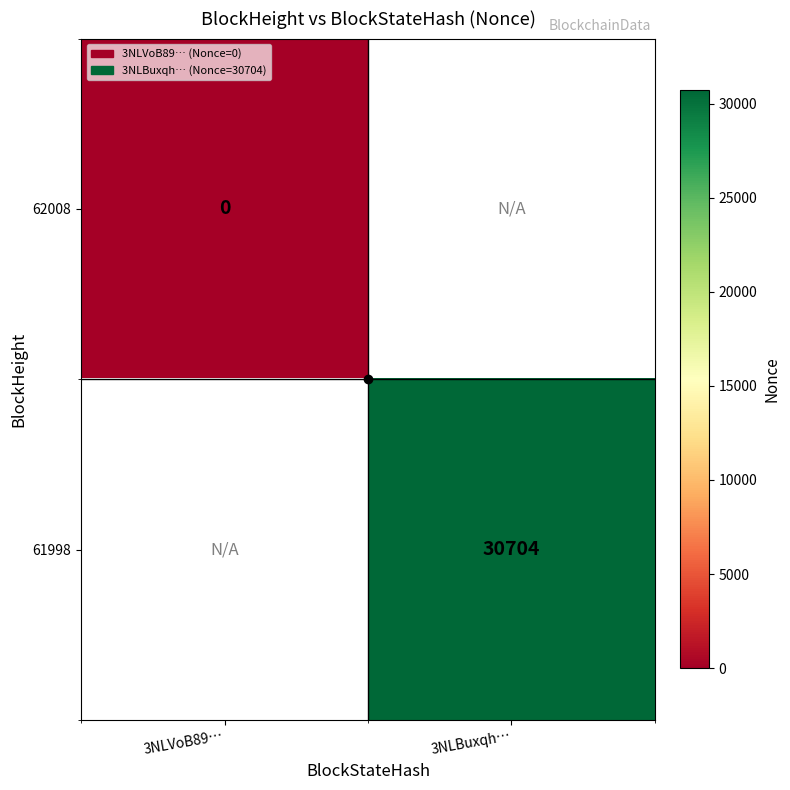

Is it true that 61998 equals 18900 at 3NLBuxqh…?

False